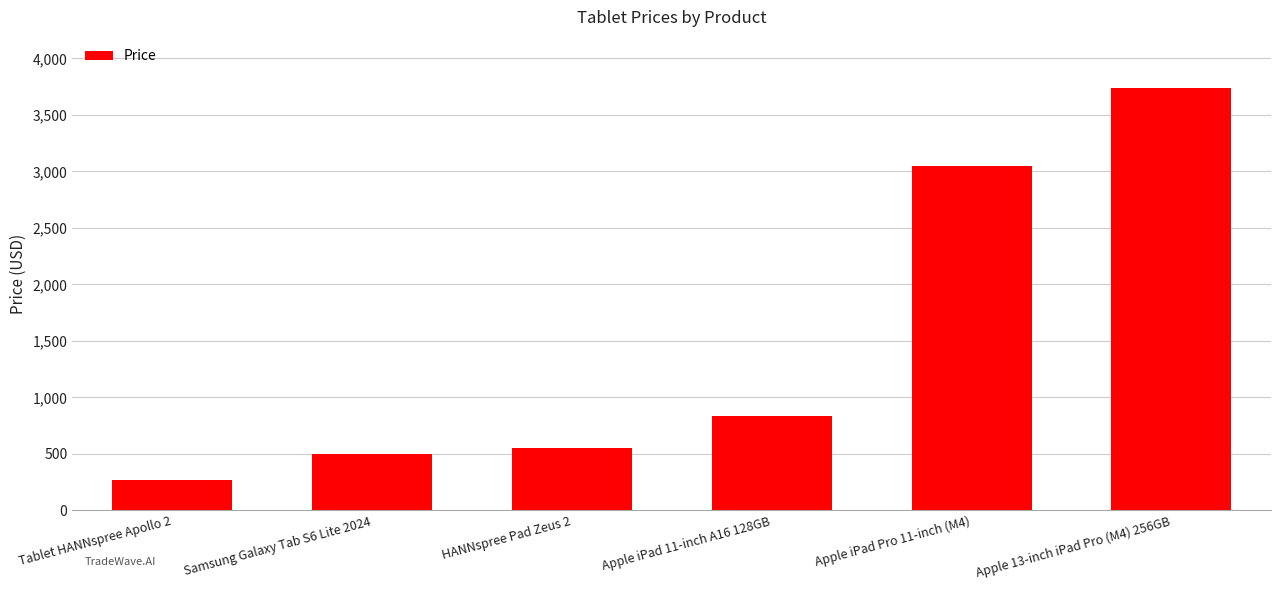

What is the minimum value shown in the chart?

269.0